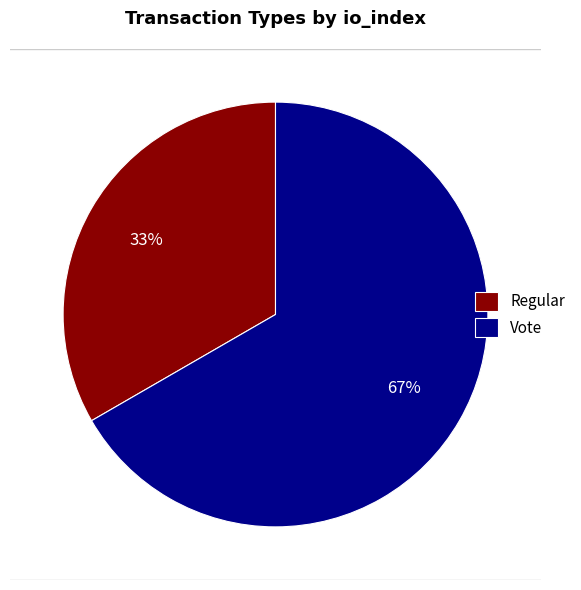

How many segments does this pie chart have?

2